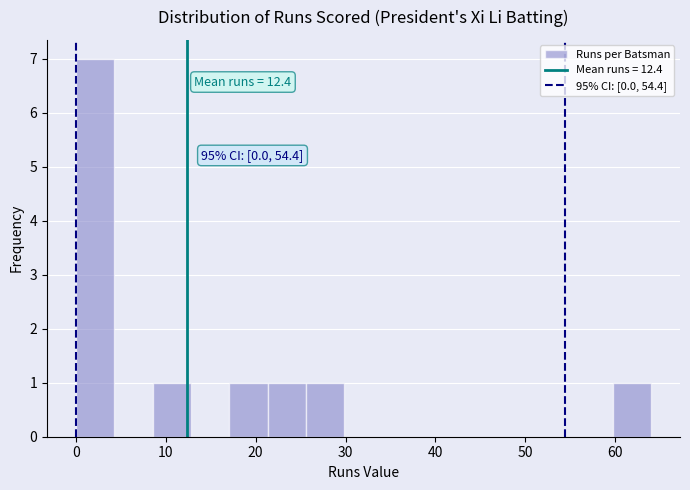

Which range on the x-axis has the tallest bar?

0 to 4